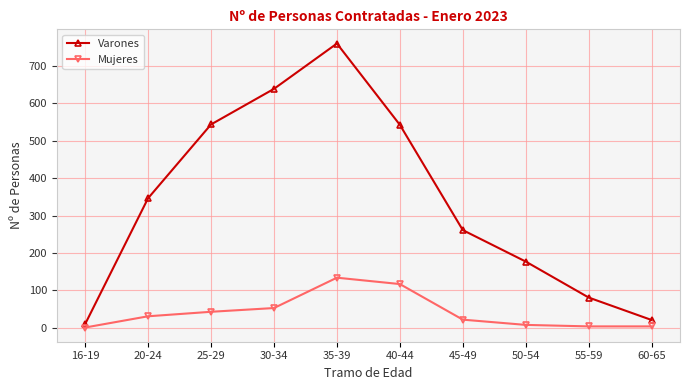

What is the sum of the Mujeres values at 25-29 and 20-24?

74